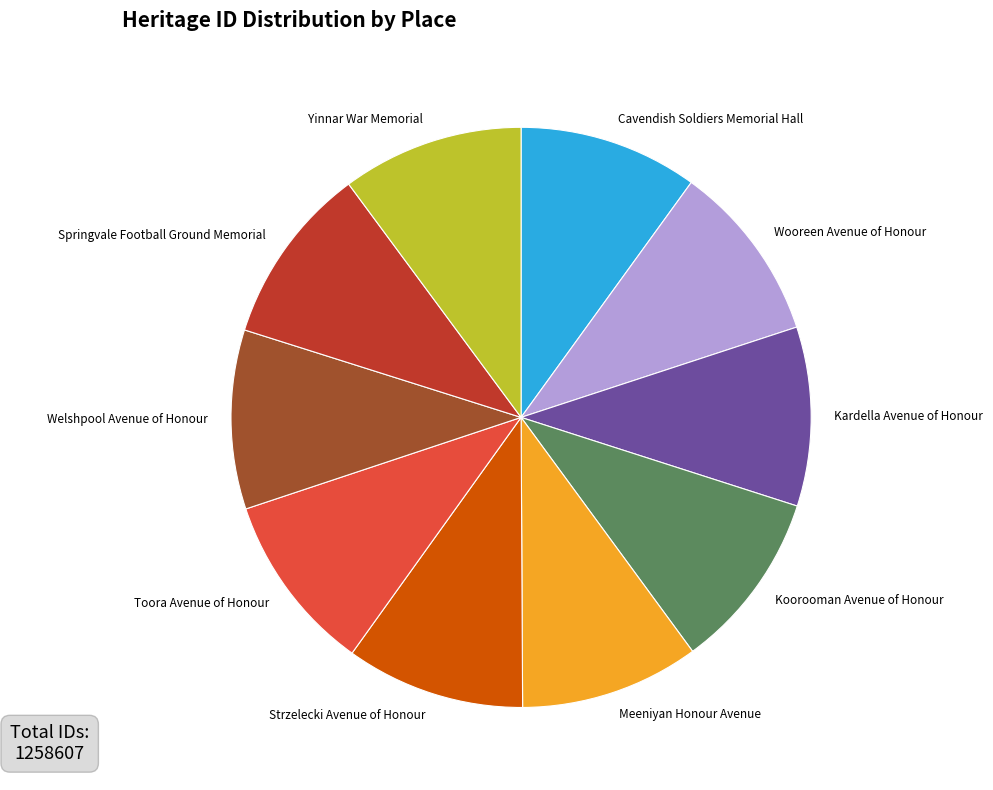

Is there a majority slice in this chart?

No